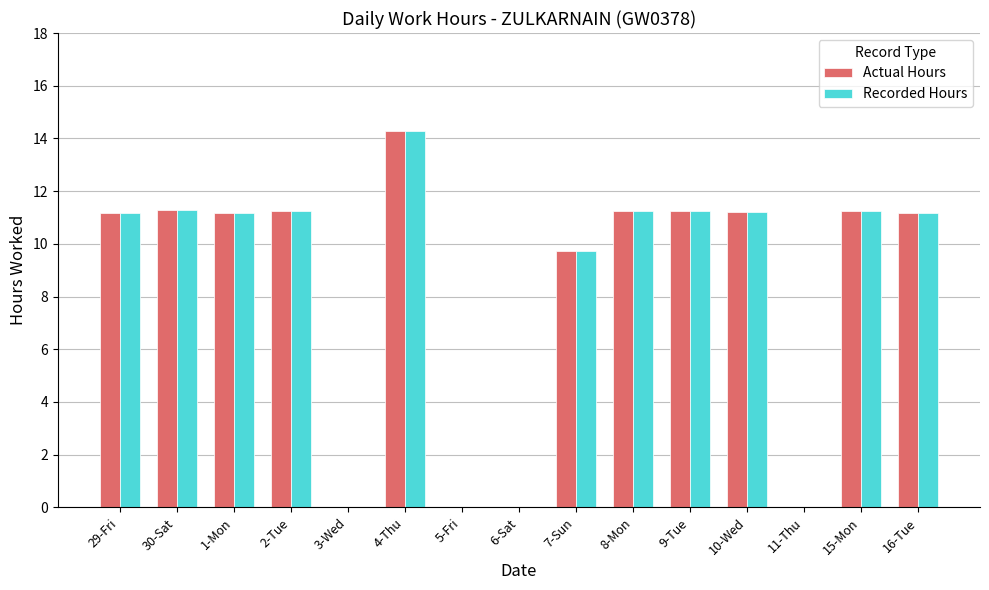

At which label does Recorded Hours reach its peak?

4-Thu